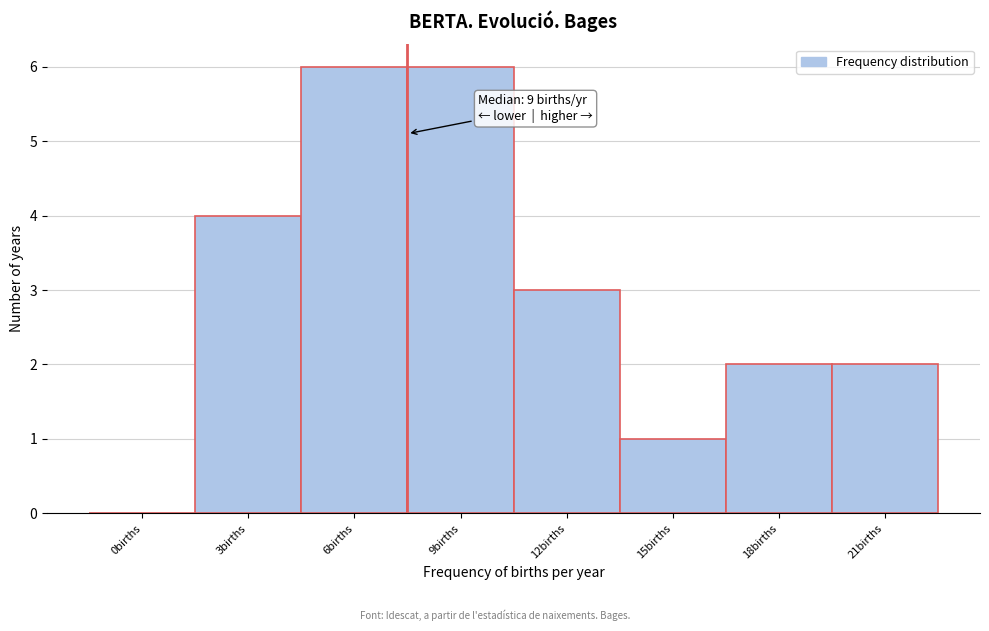

Reading left to right, transcribe all the data shown in this chart.

0births=0	3births=4	6births=6	9births=6	12births=3	15births=1	18births=2	21births=2